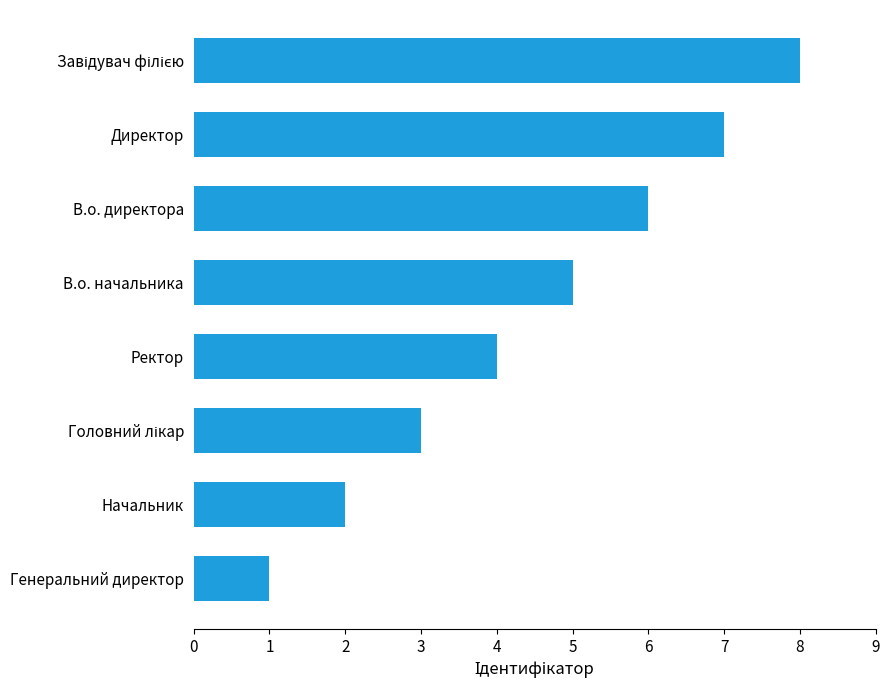

Approximately how many times larger is the value at Директор compared to Генеральний директор?

7.0